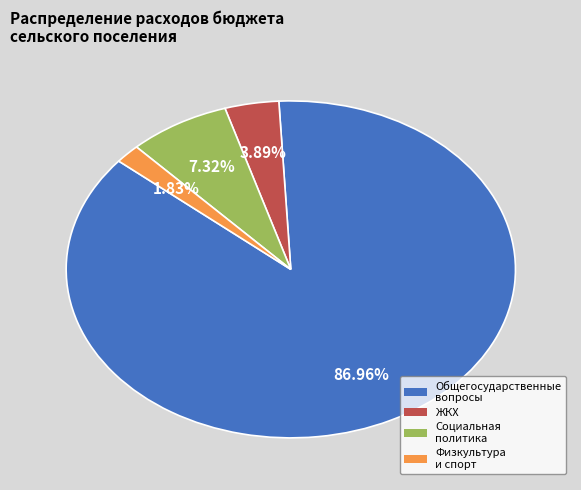

Is there a majority slice in this chart?

Yes